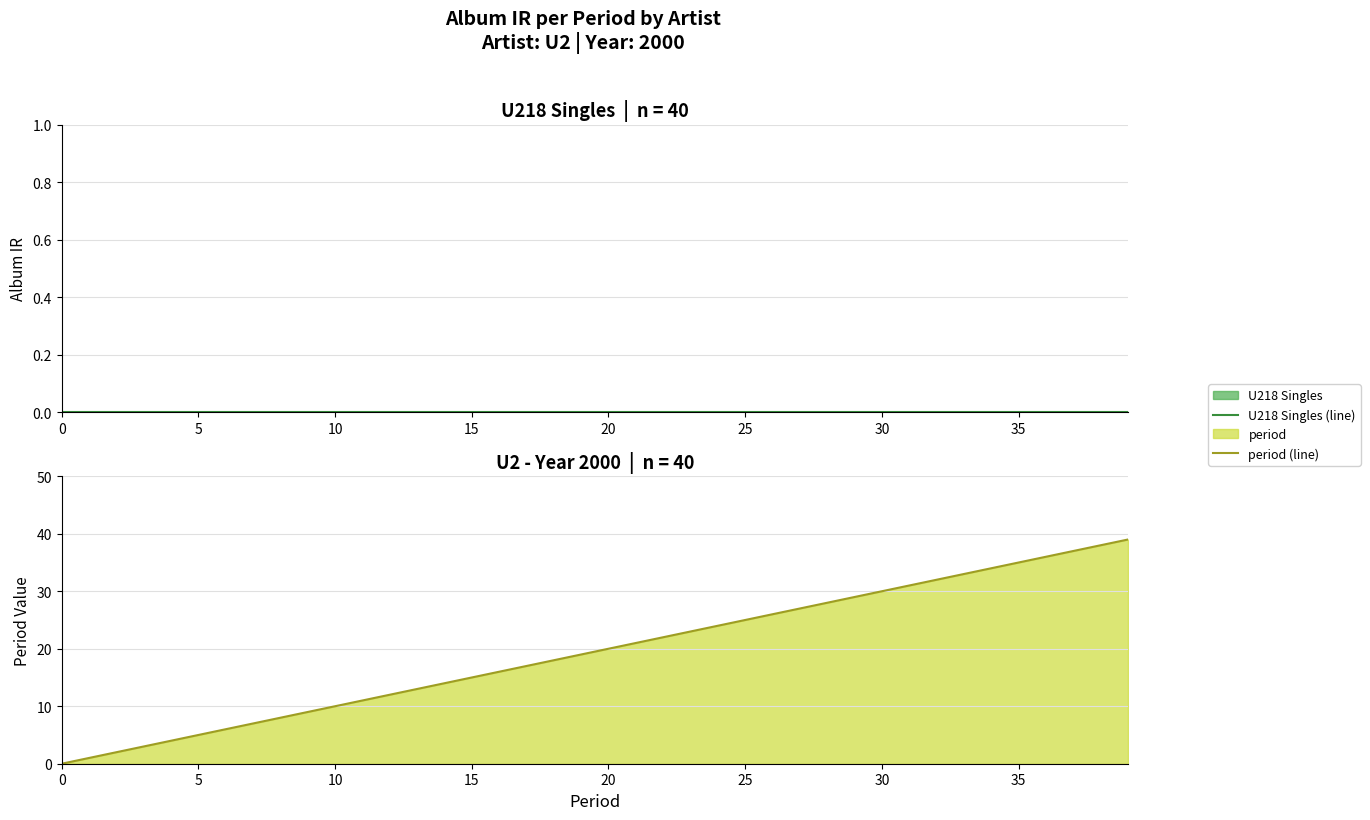

Rank the series at 36 from highest to lowest value.

period (line), U218 Singles (line)